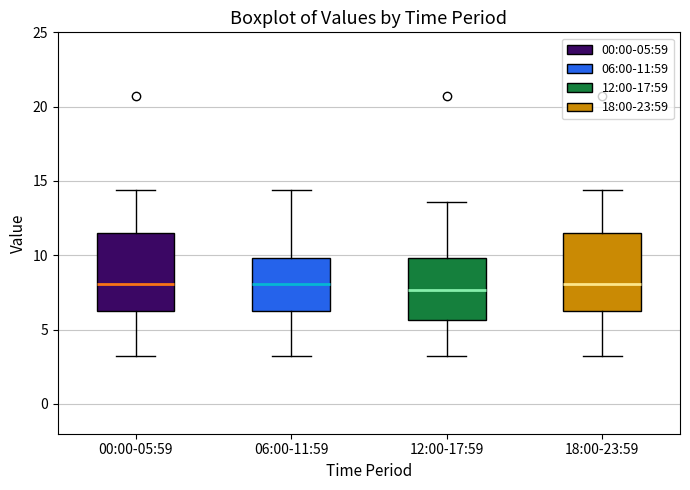

Reading left to right, read every box against the y-axis: the position of its median line, the range the box covers, and the ends of its whiskers. The values are not printed on the chart, so give them approximately, as read against the axis.

00:00-05:59: median 8.0, box 6.5 to 11.5, whiskers 3.0 to 14.5
06:00-11:59: median 8.0, box 6.5 to 10.0, whiskers 3.0 to 14.5
12:00-17:59: median 7.5, box 5.5 to 10.0, whiskers 3.0 to 13.5
18:00-23:59: median 8.0, box 6.5 to 11.5, whiskers 3.0 to 14.5